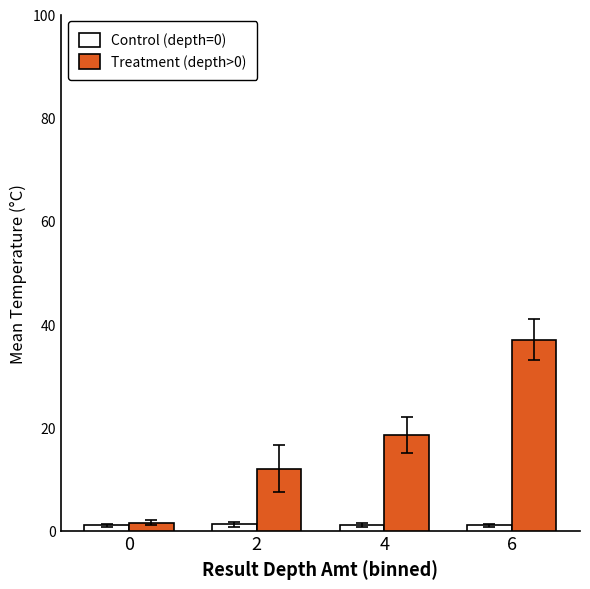

How many distinct data groups are displayed?

2